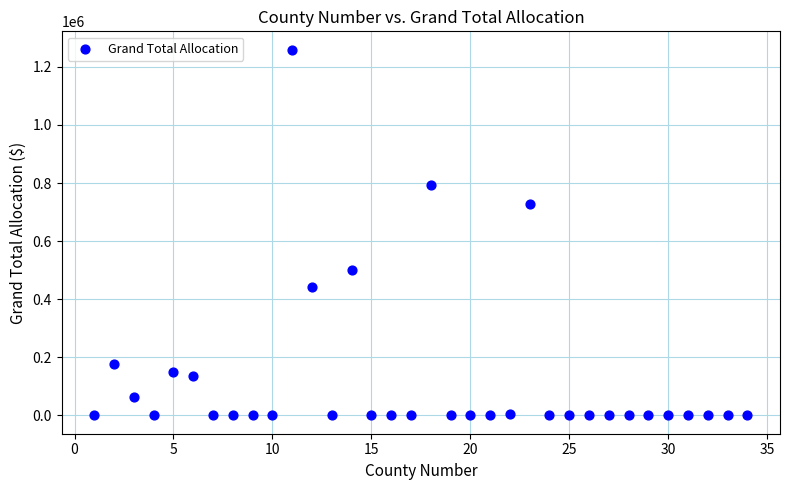

What Y value in the scatter plot is closest to 629754?

727829